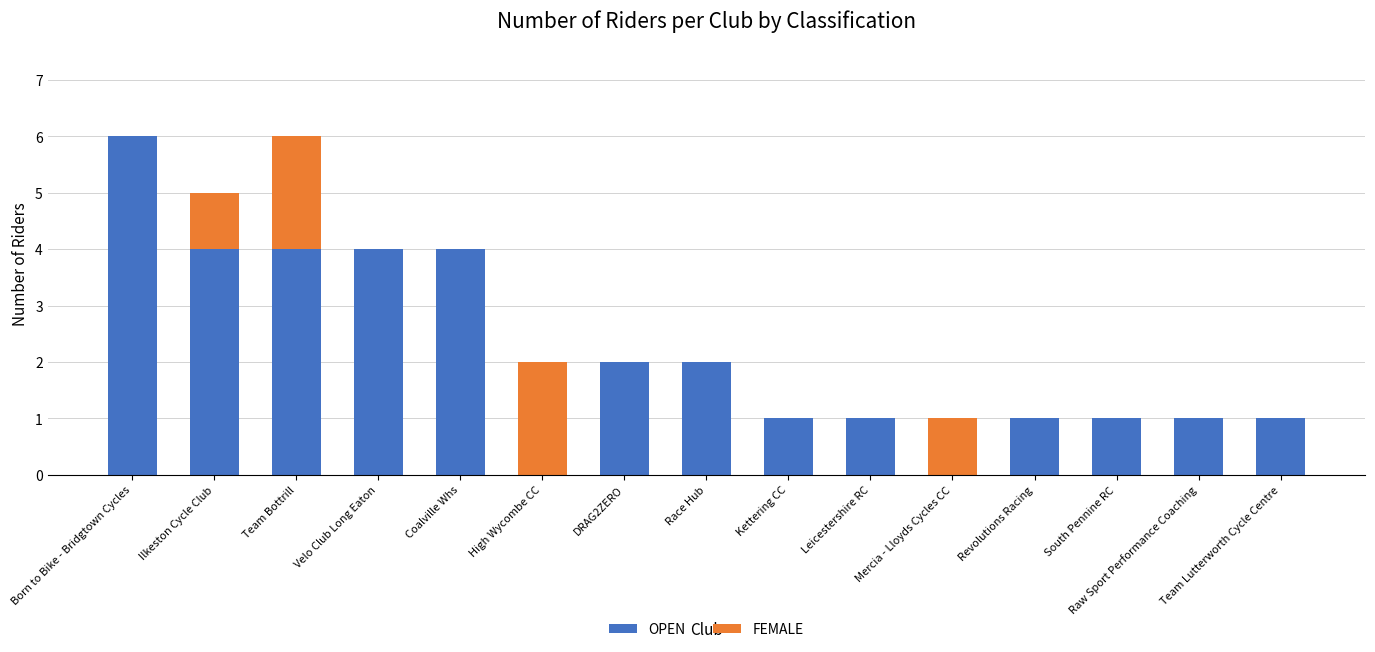

Count the number of data series in this chart.

2